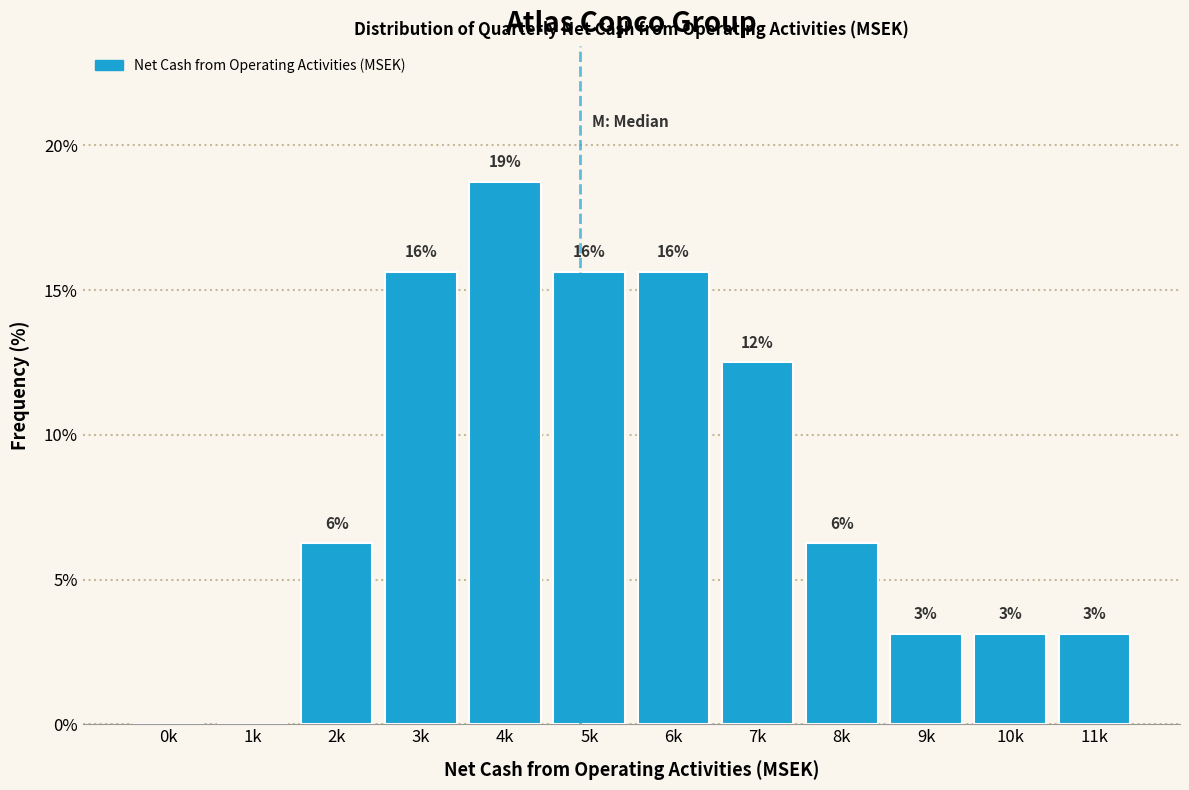

Are the bars horizontal?

No